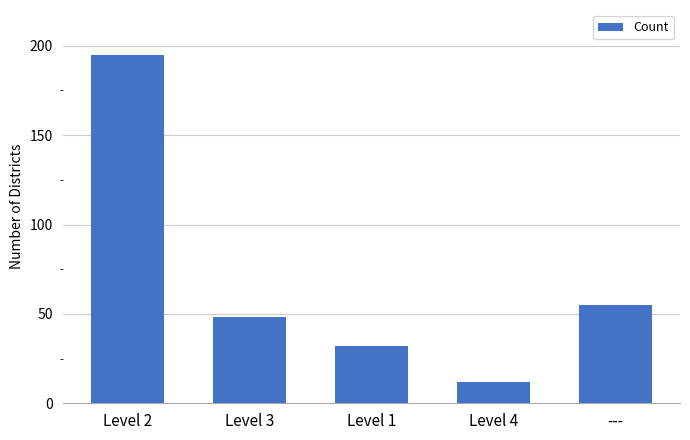

How many data points does each series have?

5